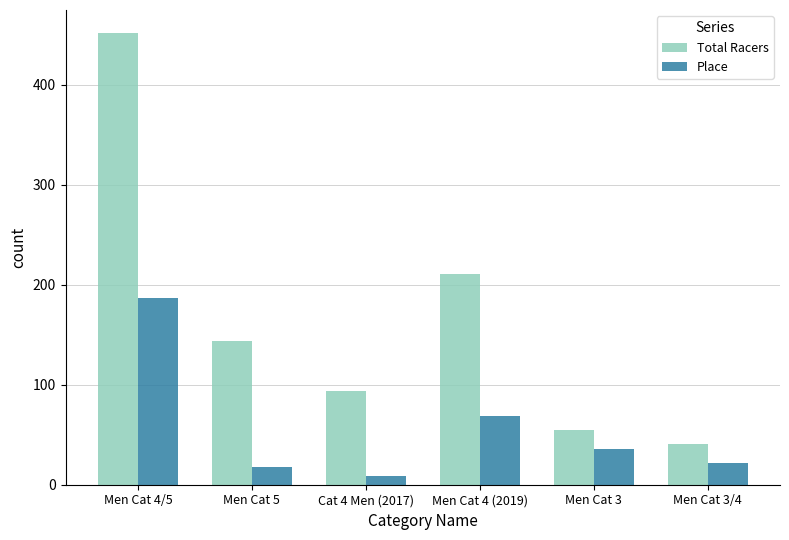

What is the total value across all series at Men Cat 5?

162